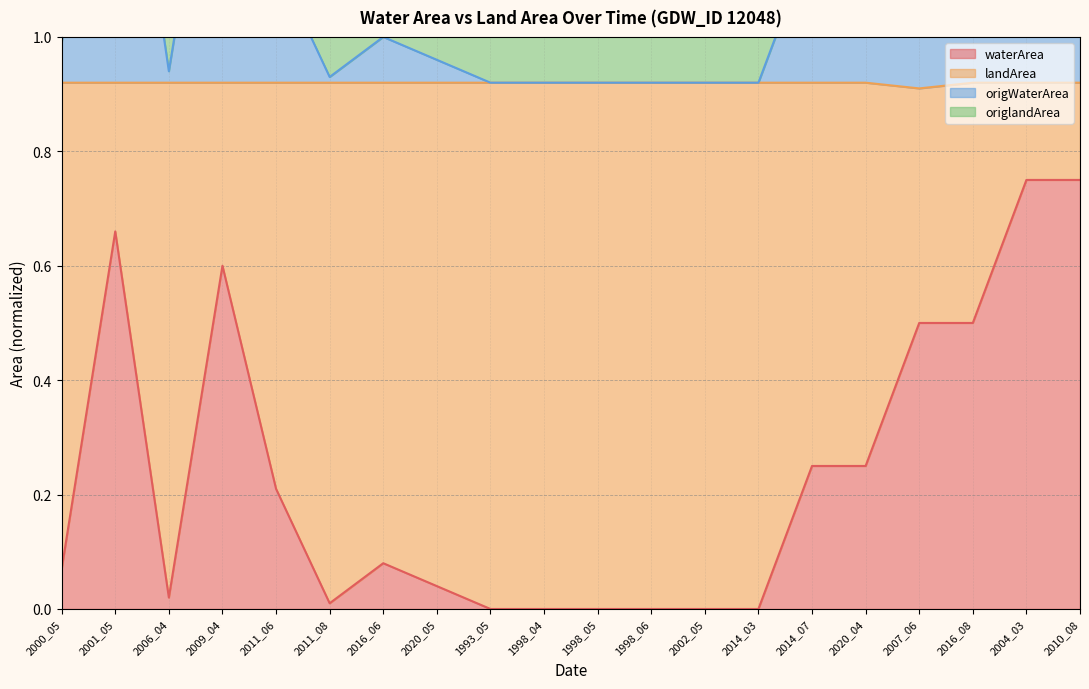

Is it true that waterArea equals 0.8 at 2009_04?

False